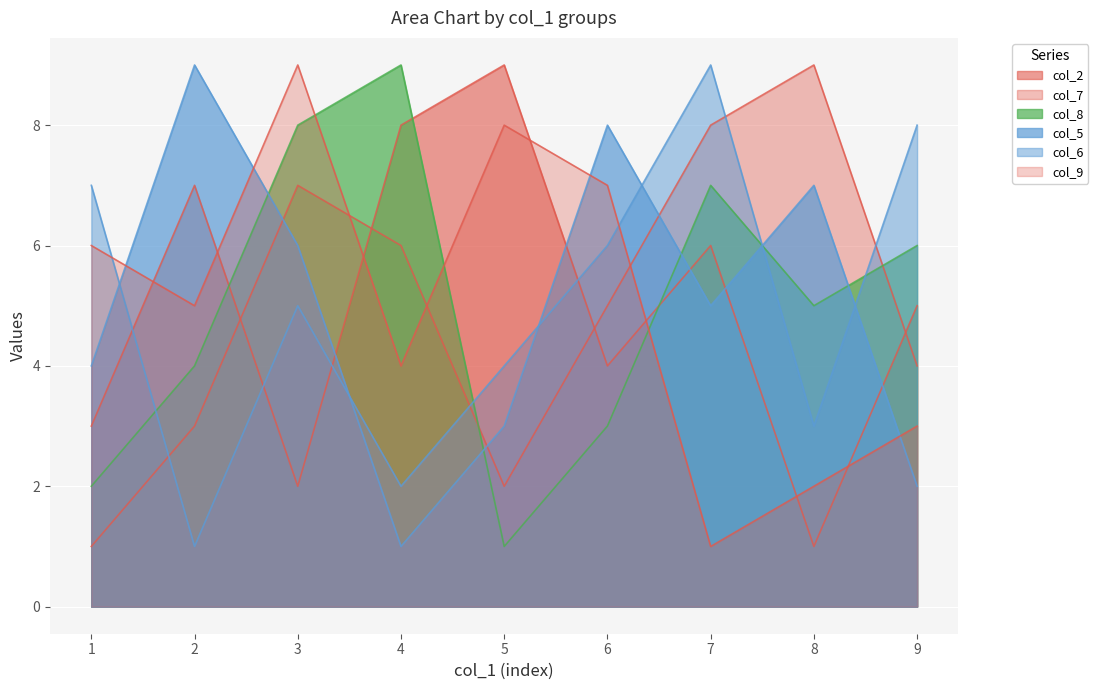

How many times do col_8 and col_7 cross each other?

2